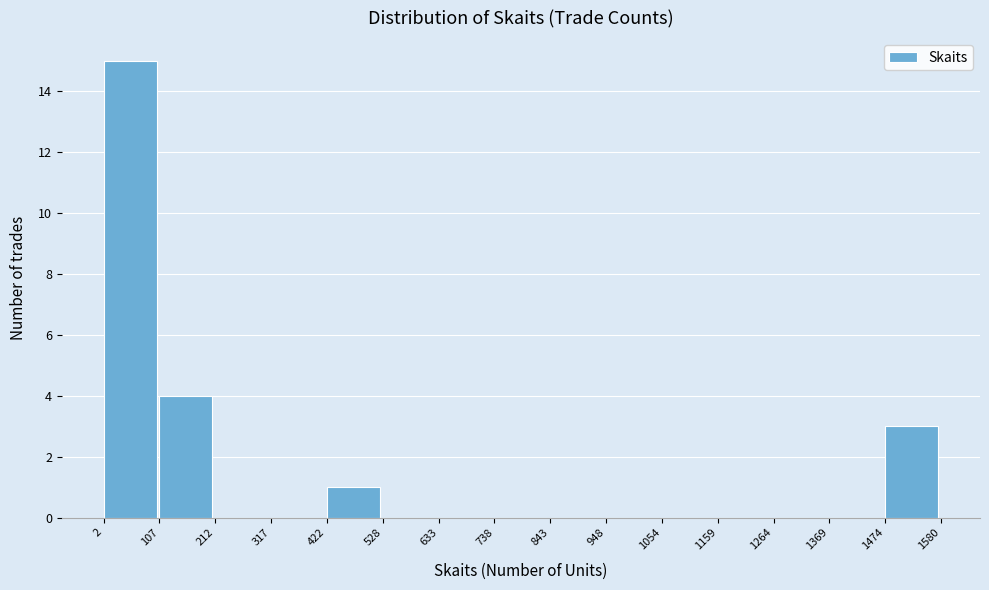

Reading left to right, list every bar in this chart as the range it spans on the x-axis followed by its height. The values are not printed on the chart, so give them approximately, as read against the axis.

2 to 107: 15
107 to 212: 4
212 to 317: 0
317 to 422: 0
422 to 528: 1
528 to 633: 0
633 to 738: 0
738 to 843: 0
843 to 948: 0
948 to 1054: 0
1054 to 1159: 0
1159 to 1264: 0
1264 to 1369: 0
1369 to 1474: 0
1474 to 1580: 3